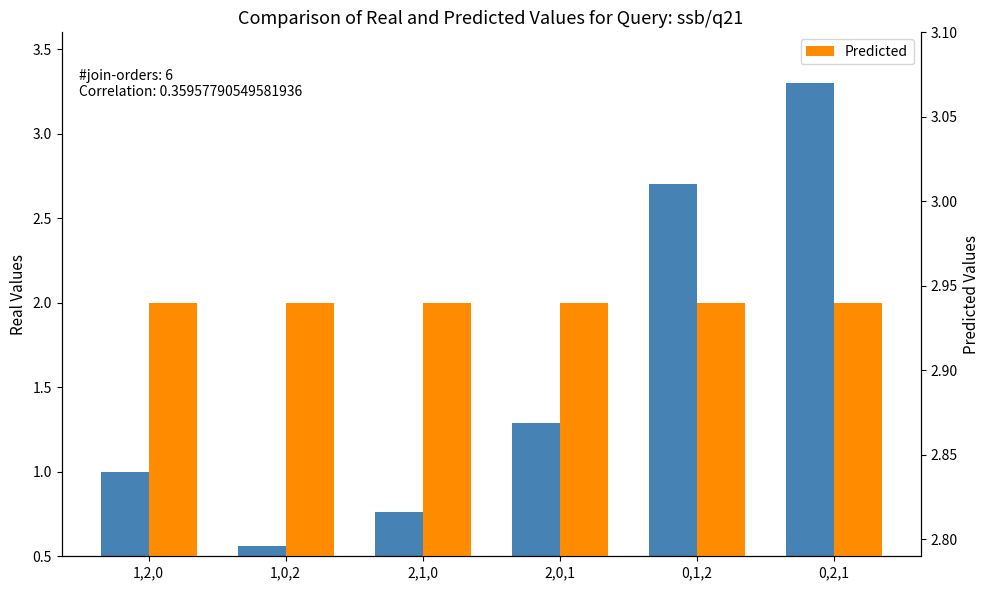

What is the label of the 6th bar from the right?

1,2,0